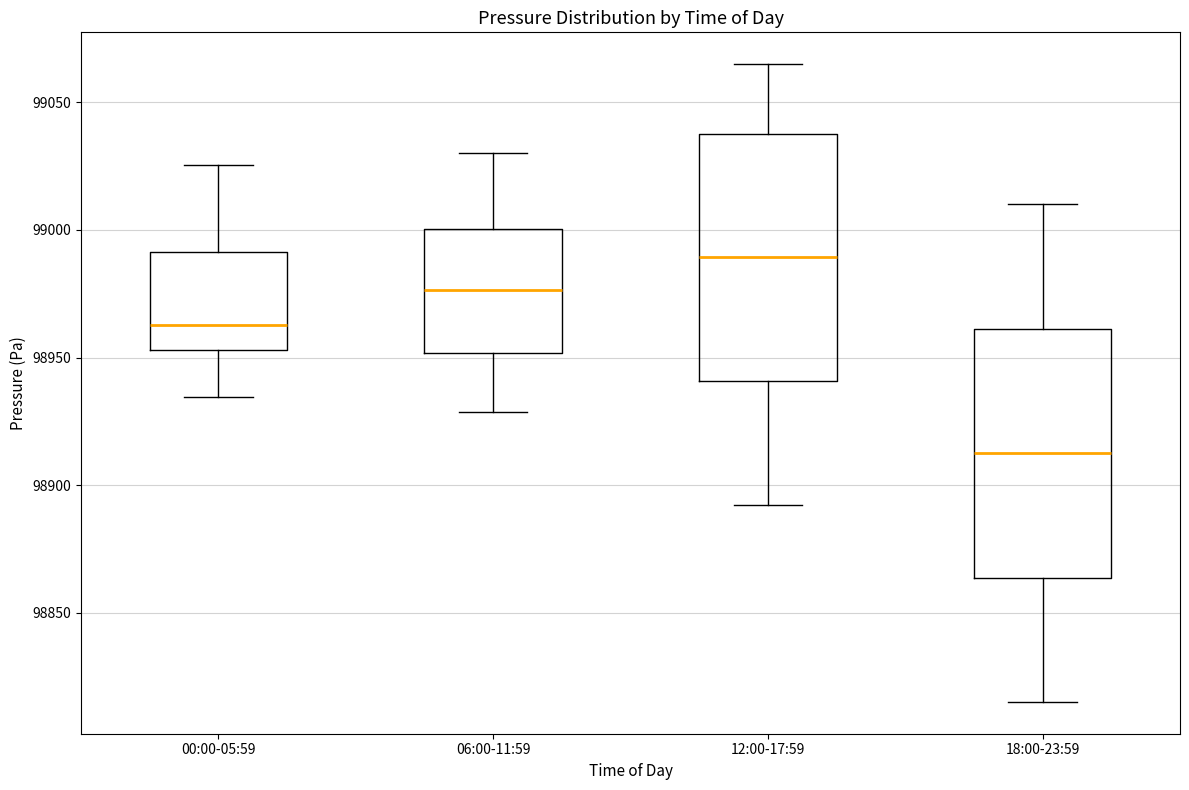

Where does the lower whisker of the box for 06:00-11:59 end on the y-axis? The values are not printed on the chart, so give them approximately, as read against the axis.

98930